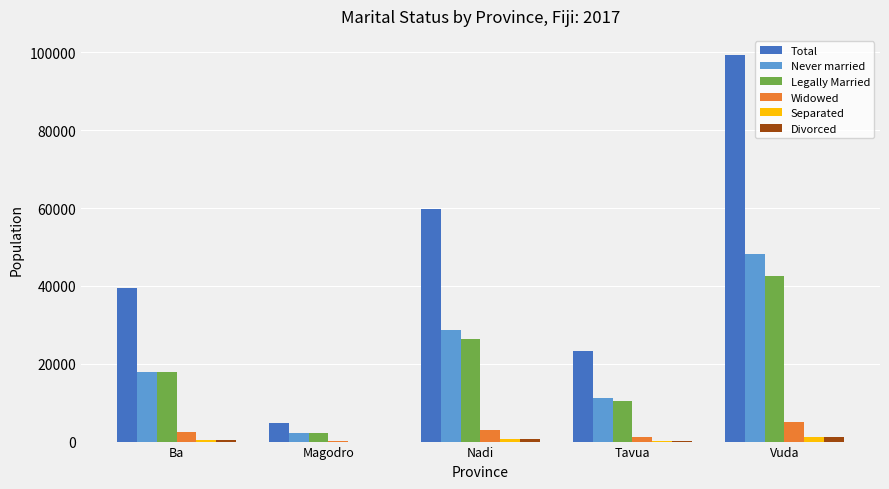

Which series has the largest total across all categories?

Total